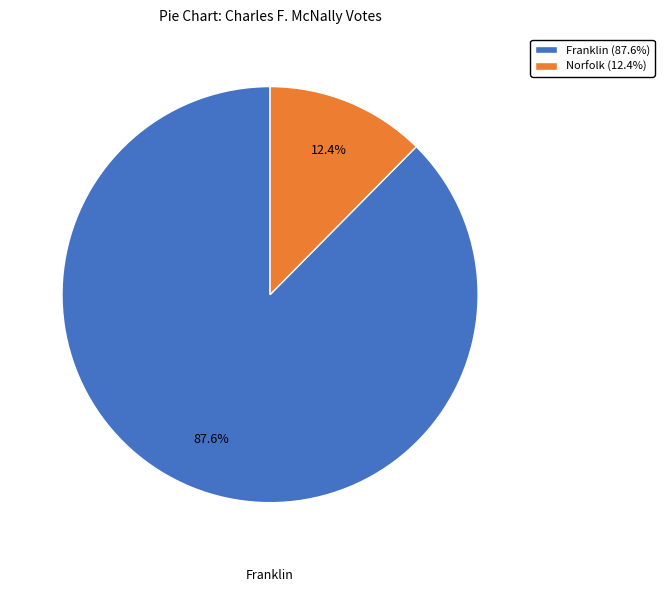

Between Norfolk and Franklin, which is larger?

Franklin